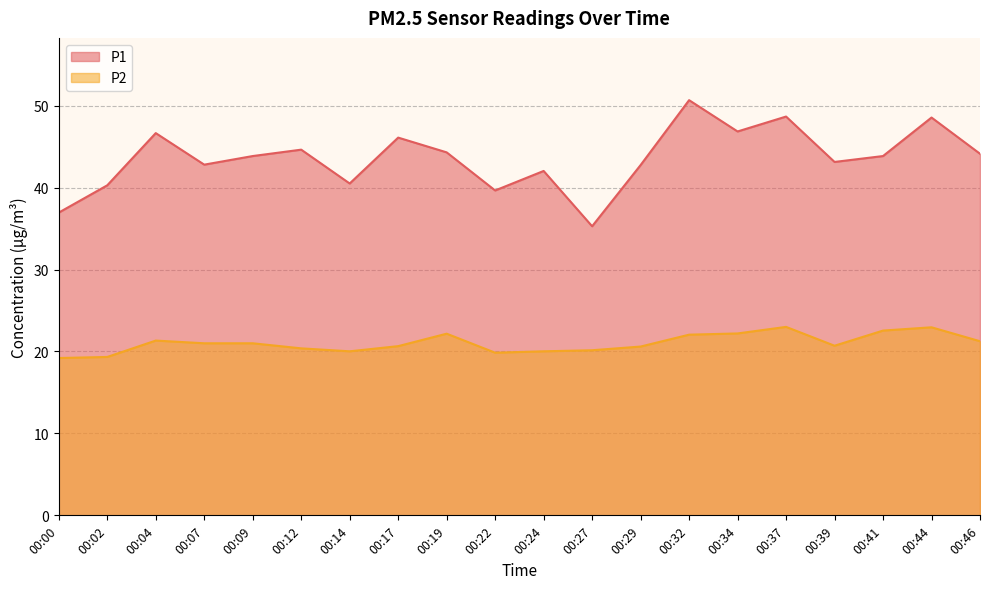

Where does the P2 series first go above 21?

00:04